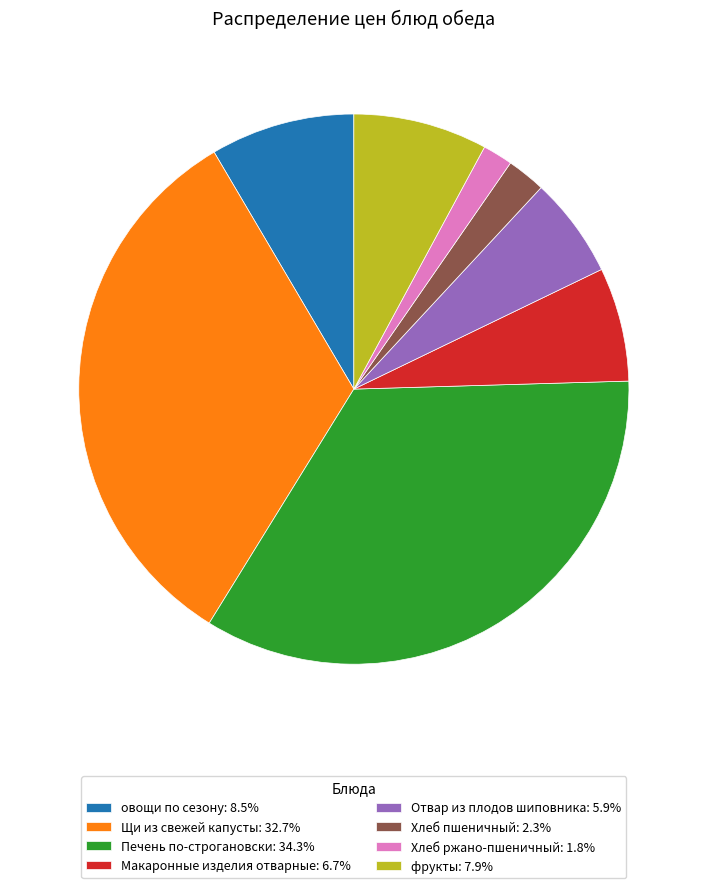

The Щи из свежей капусты slice represents 33% of the pie. True or false?

True